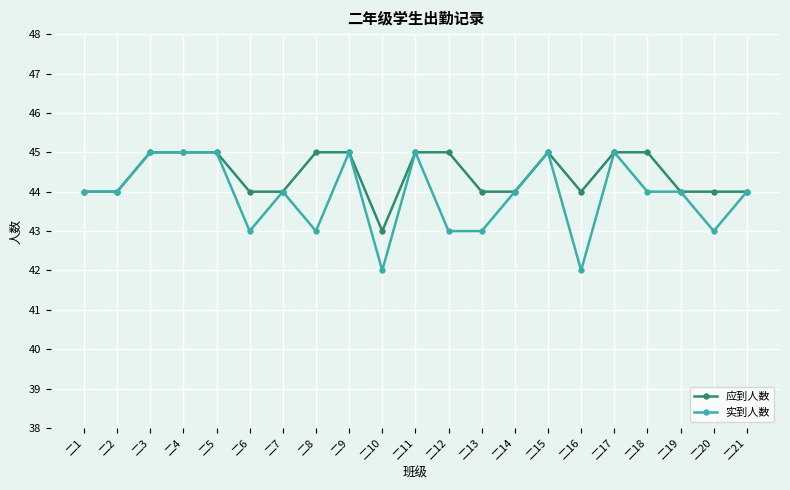

Rank the series by their average value, from highest to lowest.

应到人数, 实到人数